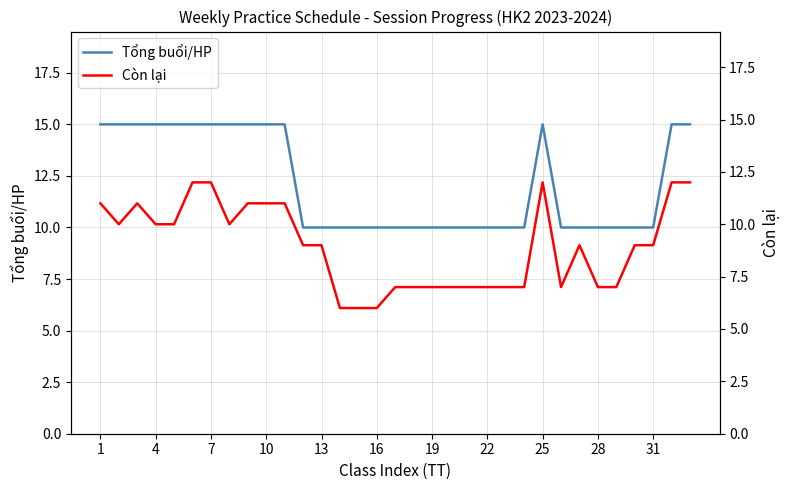

Is the value of Còn lại at 19 greater than the value of Tổng buổi/HP at 22?

No